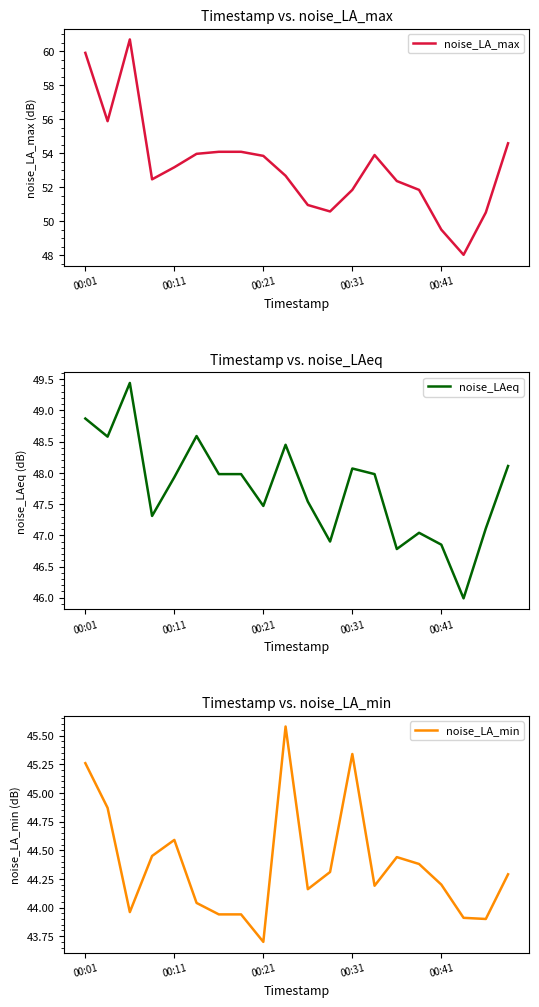

Where does the noise_LAeq series first go above 47?

00:01